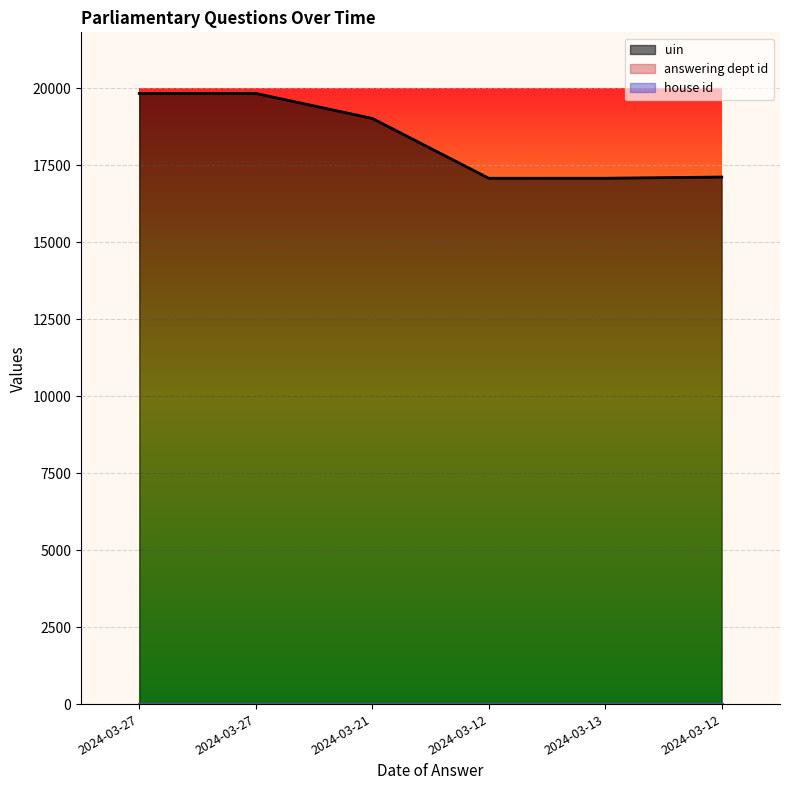

What is the sum of the uin values at 2024-03-12 and 2024-03-27?

36945